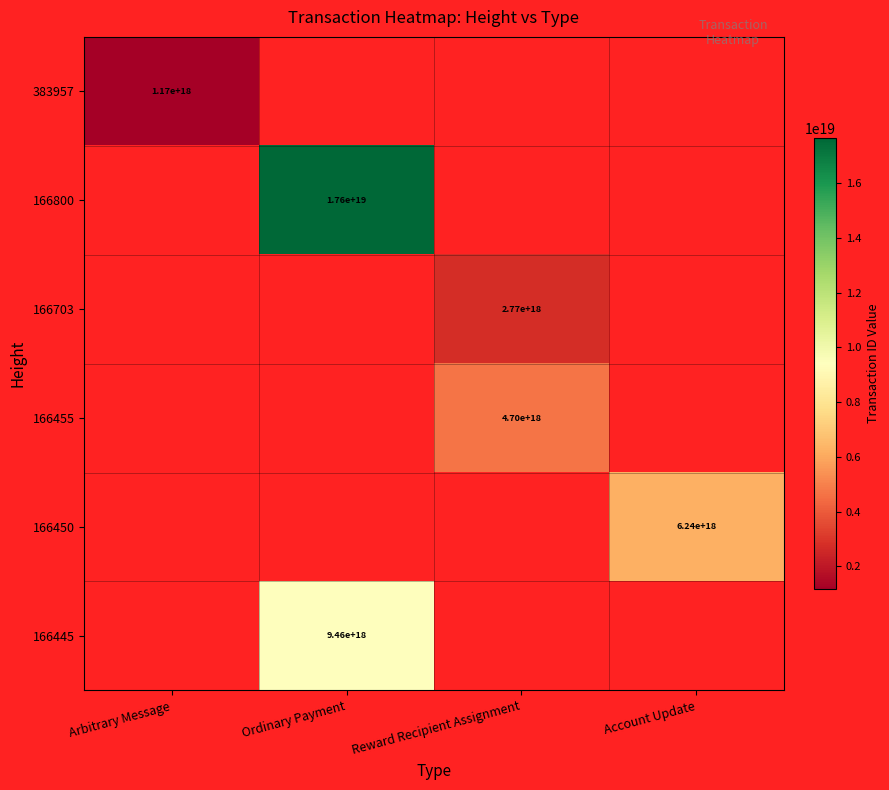

The 166800 series shows 17600000000000000000 at Ordinary Payment. True or false?

True